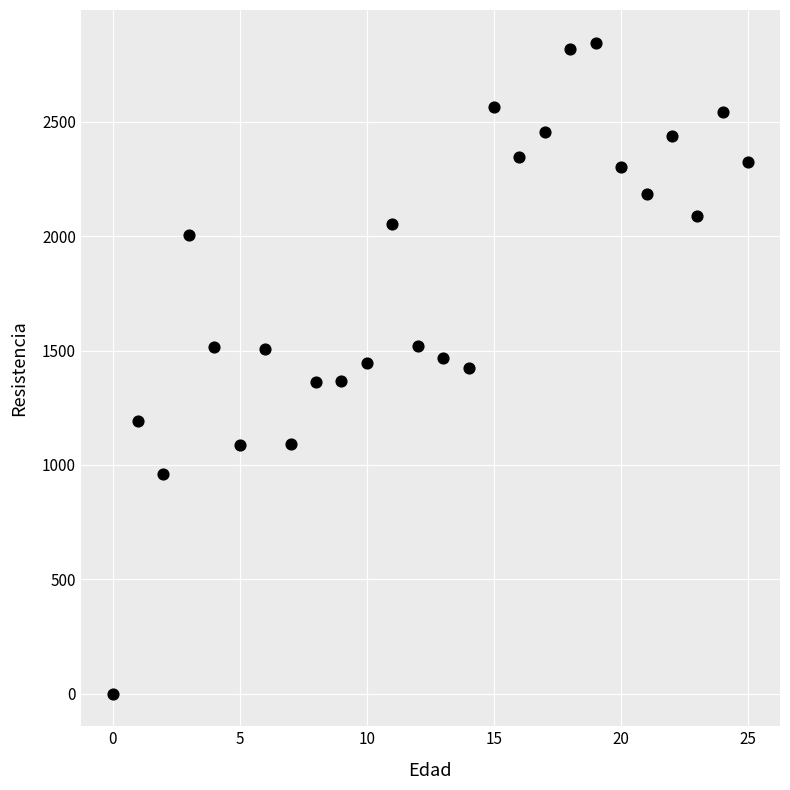

What is the range of Y values (max minus min)?

2847